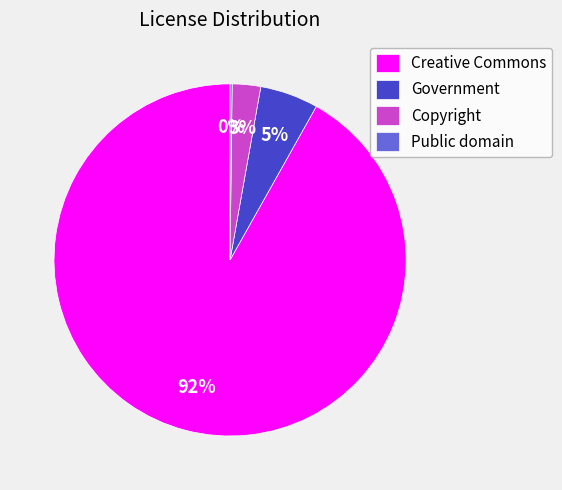

To the nearest percent, what is the average slice percentage?

25%